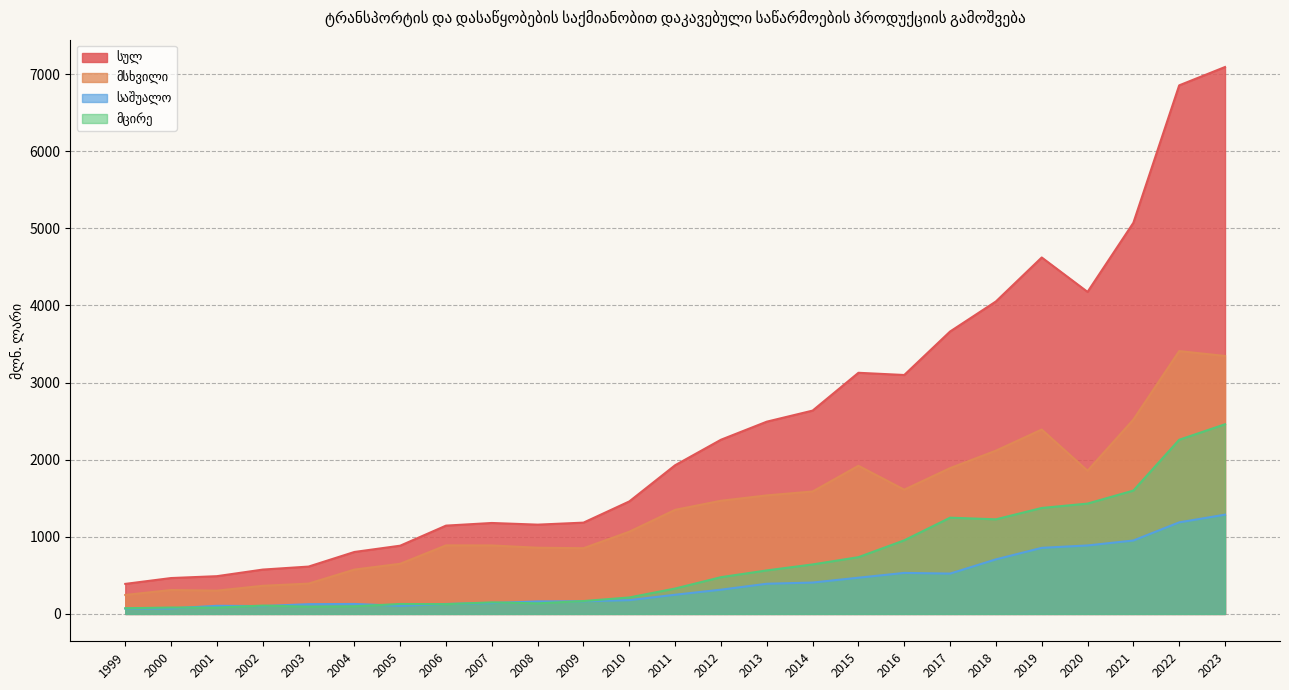

Is it true that საშუალო equals 1187.3 at 2022?

True